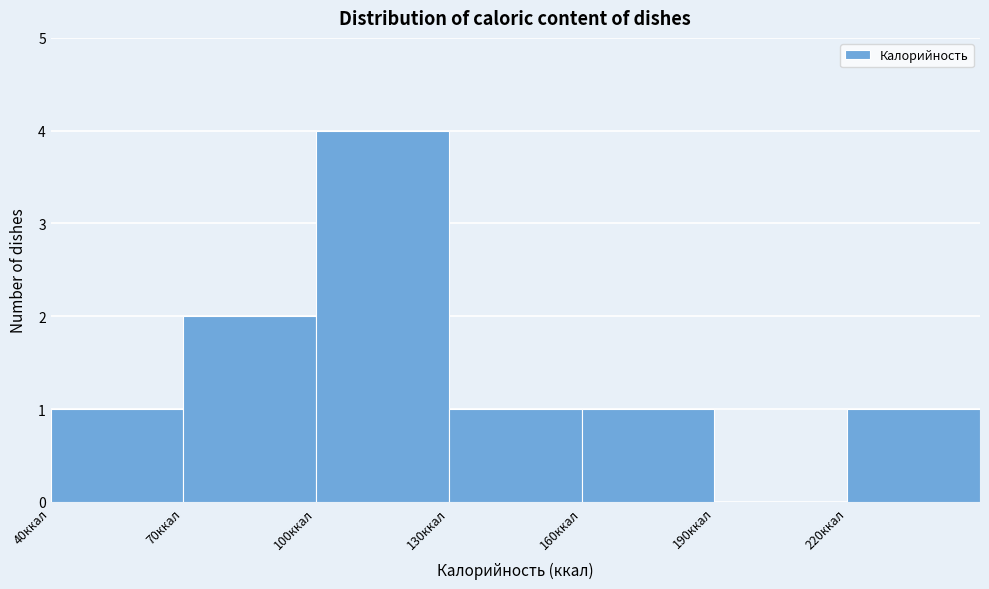

Reading left to right, transcribe this chart: for each bar, give the range it covers on the x-axis and its height. The values are not printed on the chart, so give them approximately, as read against the axis.

40 to 70: 1
70 to 100: 2
100 to 130: 4
130 to 160: 1
160 to 190: 1
190 to 220: 0
220 to 250: 1